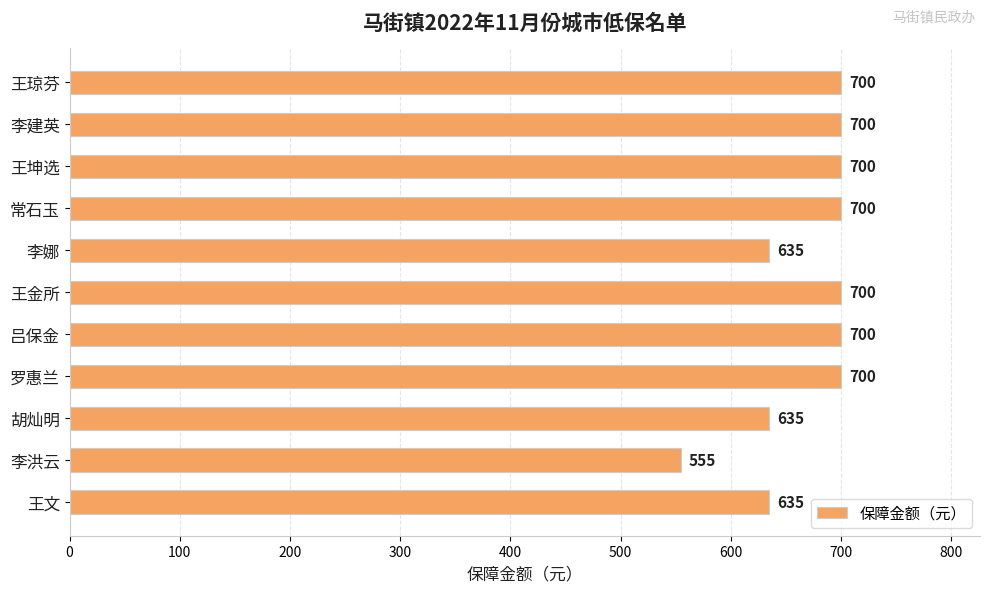

What is the difference between the second highest and second lowest values?

65